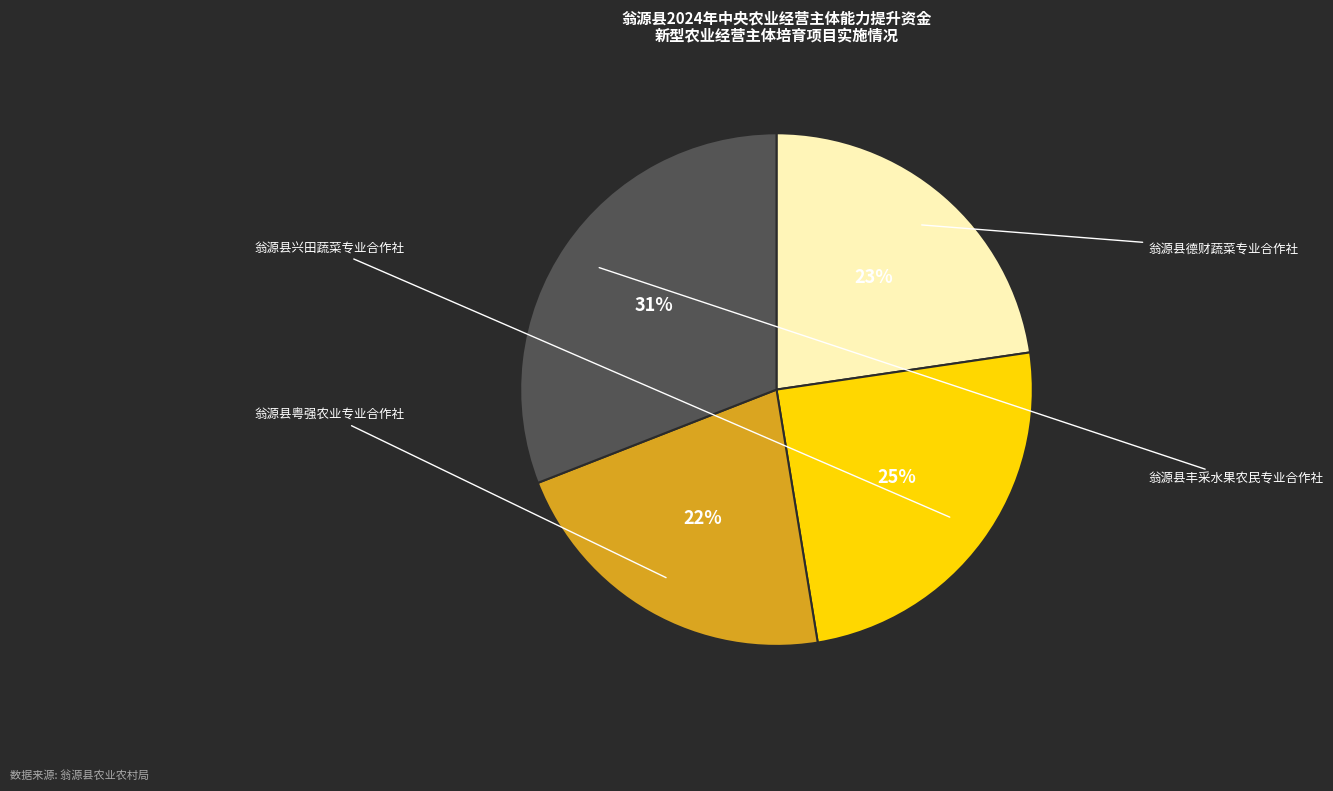

How many slices are in this pie chart?

4